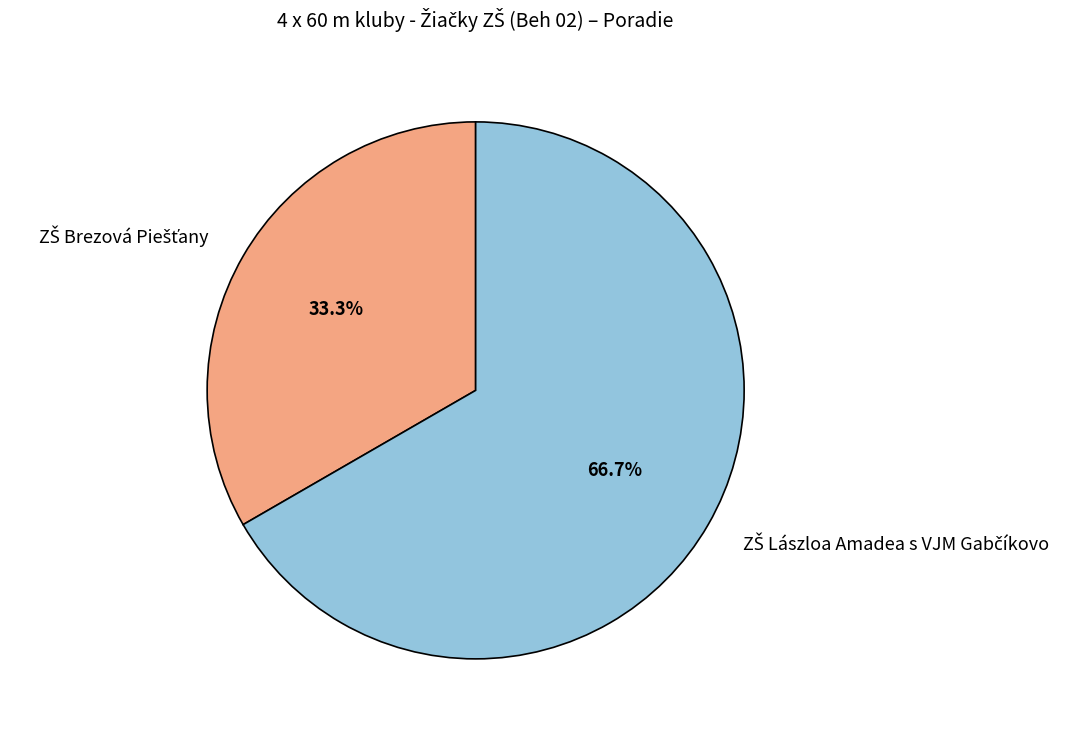

Is there a majority slice in this chart?

Yes